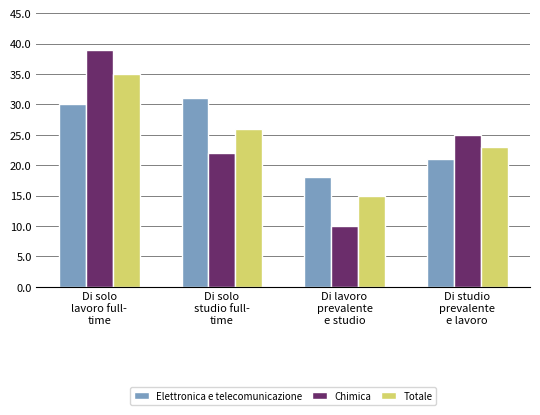

Count the number of data series in this chart.

3